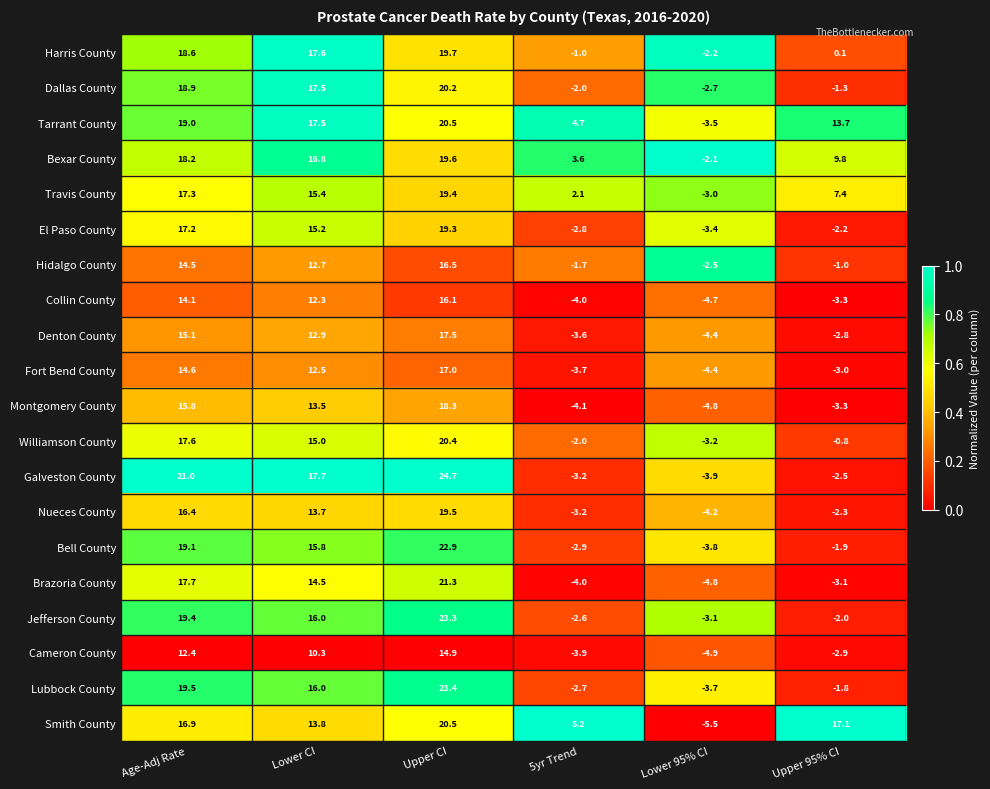

The value of Dallas County at Upper 95% CI is -1.3. True or false?

True